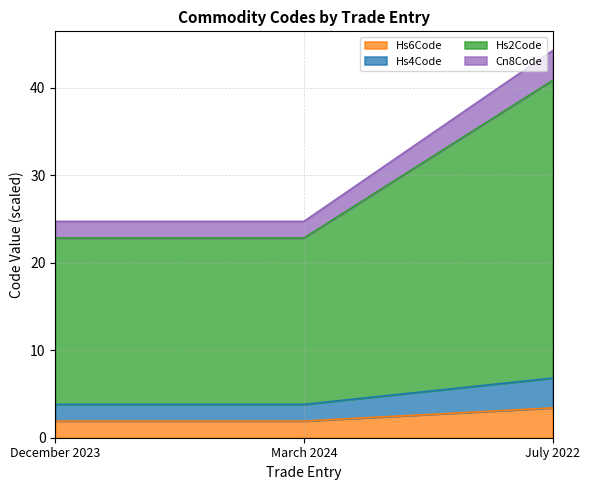

At how many categories does at least one series exceed 24?

3